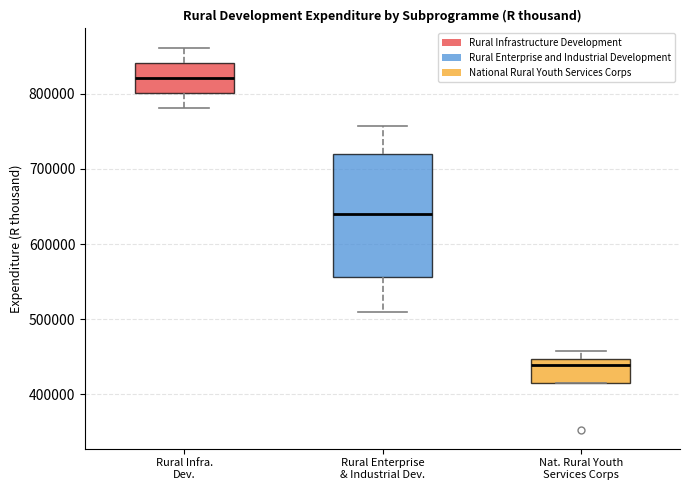

Reading left to right, transcribe this box plot: for each box, give where its median line is, the range the box spans, and where its two whiskers end, as read against the y-axis. The values are not printed on the chart, so give them approximately, as read against the axis.

Rural Infra. Dev.: median 820000, box 800000 to 840000, whiskers 780000 to 860000
Rural Enterprise & Industrial Dev.: median 640000, box 560000 to 720000, whiskers 510000 to 760000
Nat. Rural Youth Services Corps: median 440000, box 410000 to 450000, whiskers 410000 to 460000